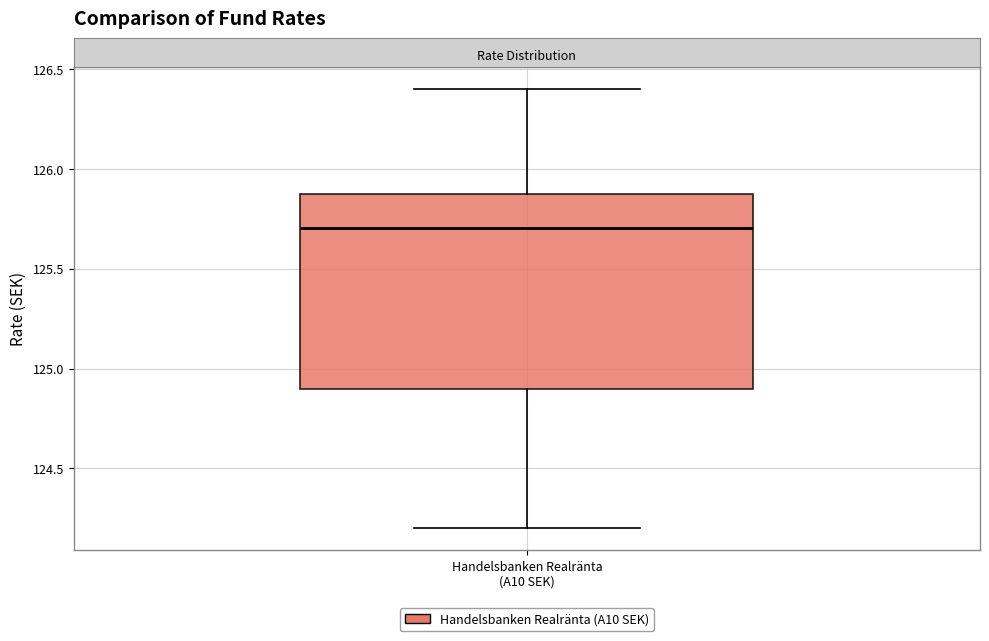

Transcribe this box plot: give where the median line is, the range the box spans, and where the two whiskers end, as read against the y-axis. The values are not printed on the chart, so give them approximately, as read against the axis.

median 125.7, box 124.9 to 125.9, whiskers 124.2 to 126.4